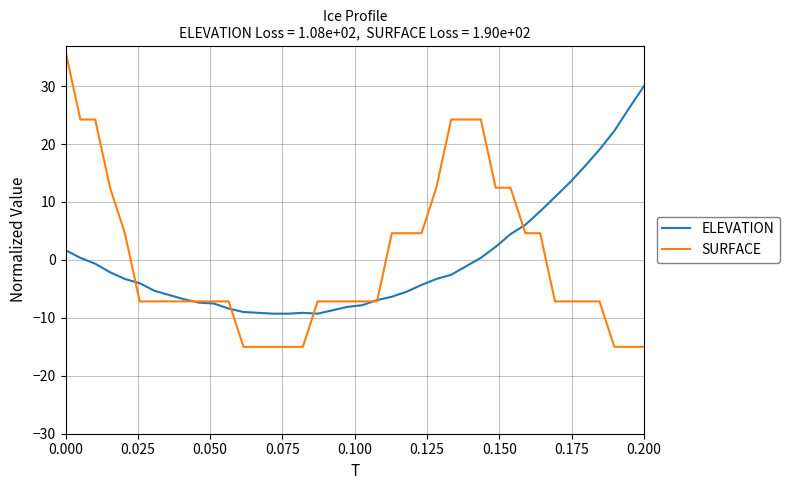

How many values in the SURFACE series exceed -7?

16